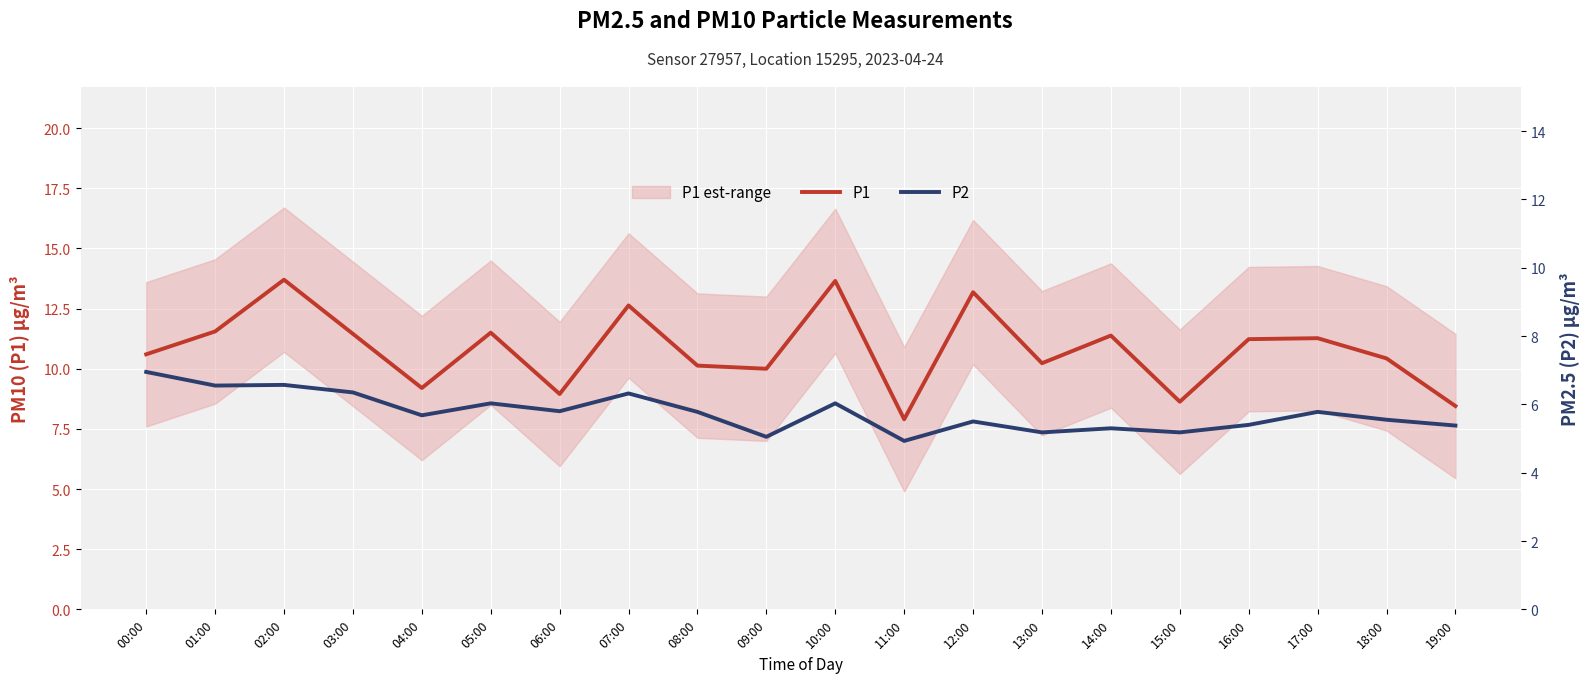

At 01:00, list the series in order from largest to smallest.

P1, P2